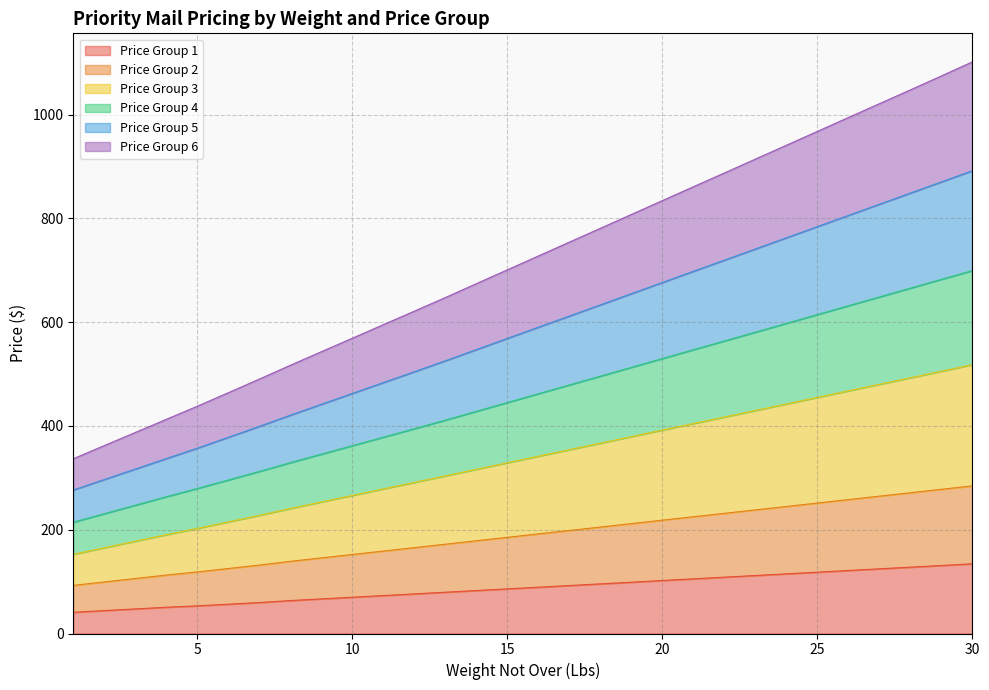

What is the lowest value of the Price Group 1 series?

40.9